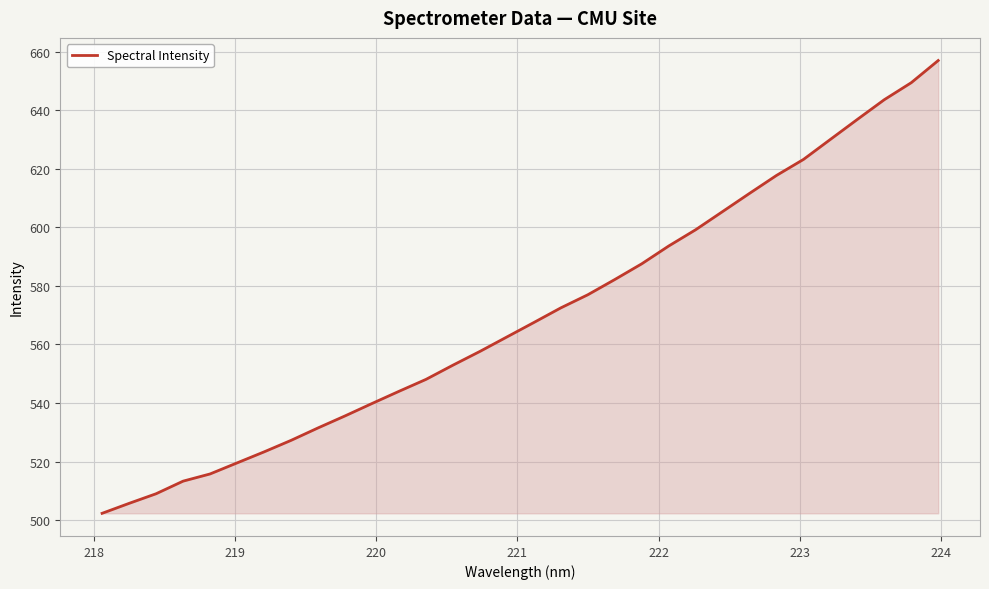

What is the smallest value displayed?

502.3